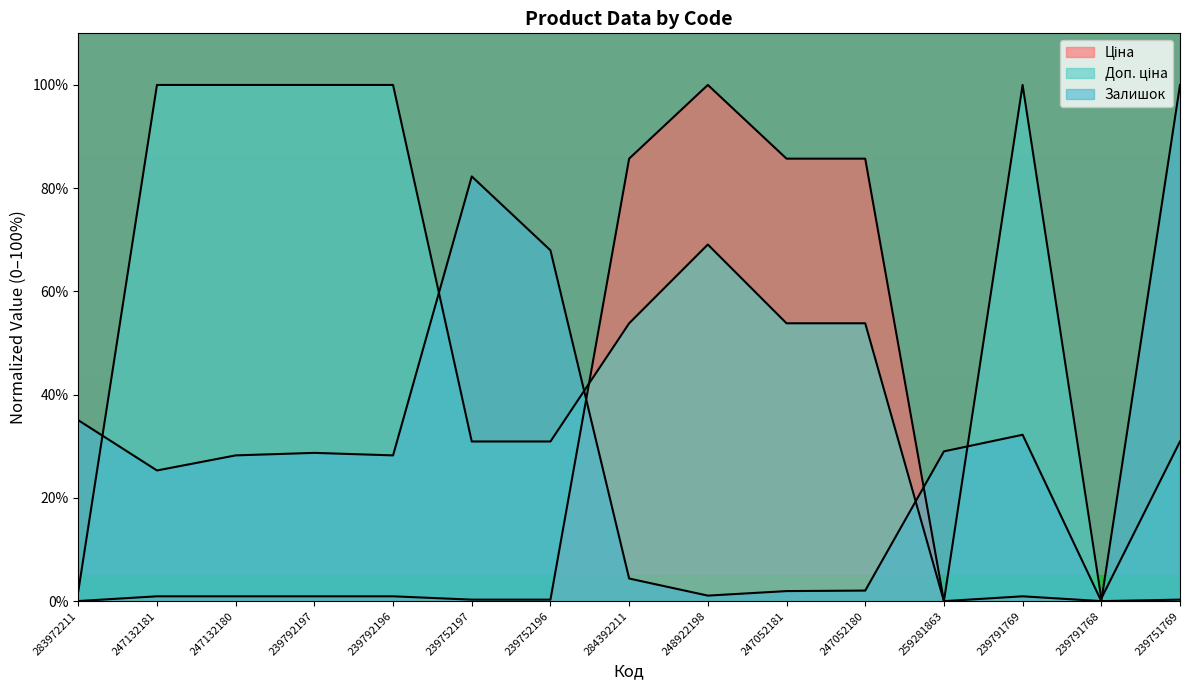

At which category is the sum across all series the highest?

248922198